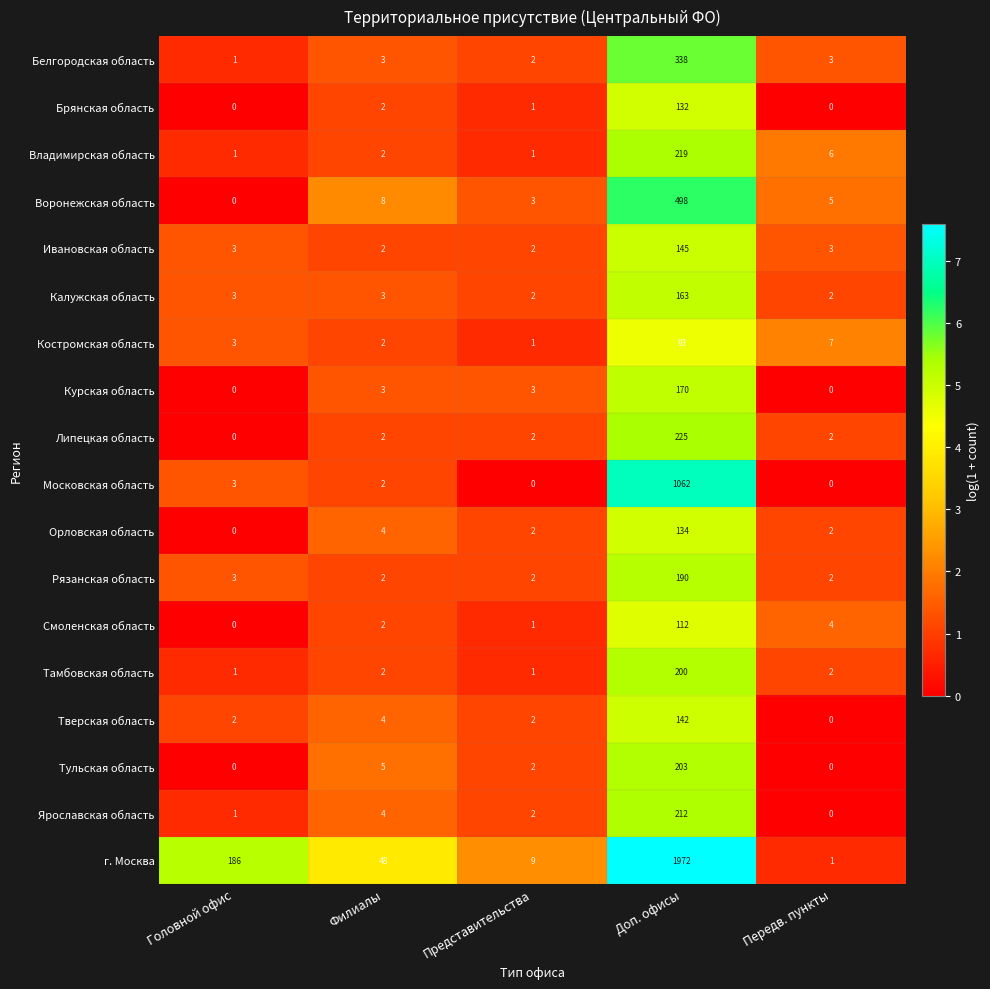

What is the spread (max minus min) of values at Доп. офисы?

1879